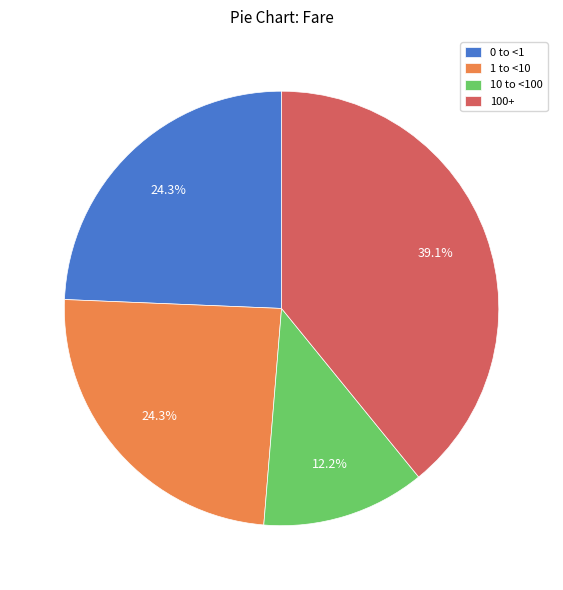

Which slice is the smallest?

10 to <100